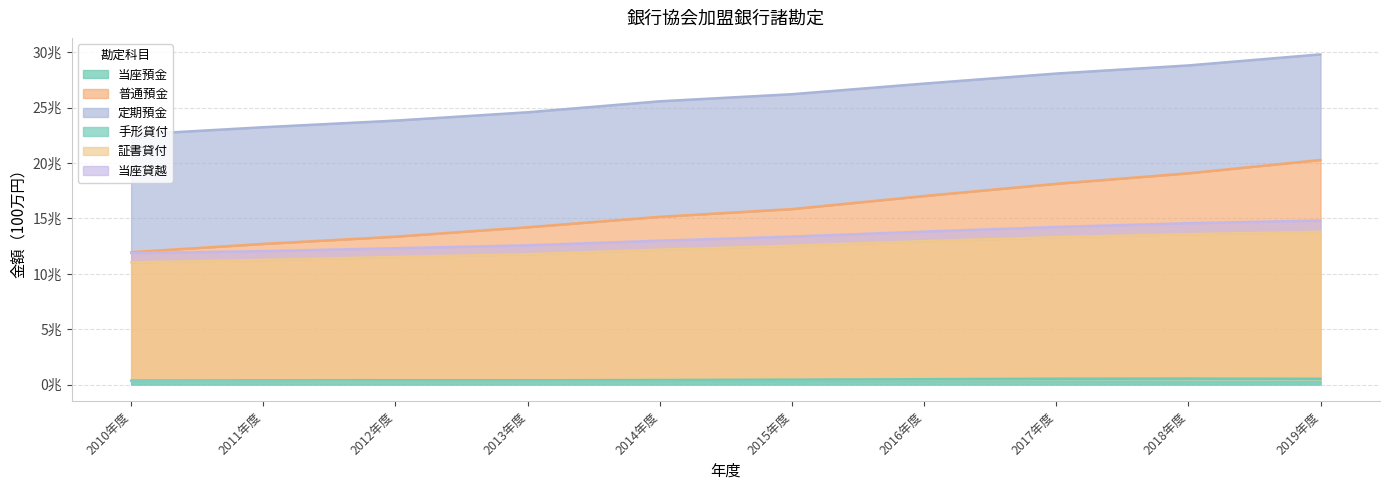

How many interior local valleys does the 手形貸付 series have?

1